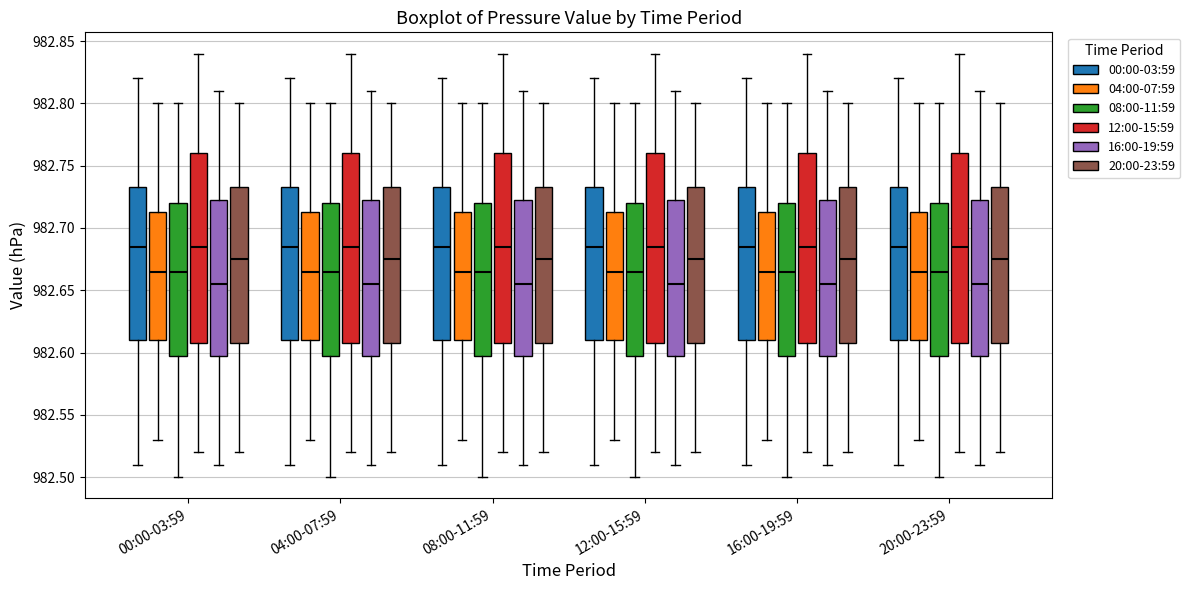

Reading left to right, transcribe this box plot: for each box, give where its median line is, the range the box spans, and where its two whiskers end, as read against the y-axis. The values are not printed on the chart, so give them approximately, as read against the axis.

00:00-03:59 (00:00-03:59): median 982.685, box 982.610 to 982.735, whiskers 982.510 to 982.820
00:00-03:59 (04:00-07:59): median 982.665, box 982.610 to 982.715, whiskers 982.530 to 982.800
00:00-03:59 (08:00-11:59): median 982.665, box 982.600 to 982.720, whiskers 982.500 to 982.800
00:00-03:59 (12:00-15:59): median 982.685, box 982.610 to 982.760, whiskers 982.520 to 982.840
00:00-03:59 (16:00-19:59): median 982.655, box 982.600 to 982.725, whiskers 982.510 to 982.810
00:00-03:59 (20:00-23:59): median 982.675, box 982.610 to 982.735, whiskers 982.520 to 982.800
04:00-07:59 (00:00-03:59): median 982.685, box 982.610 to 982.735, whiskers 982.510 to 982.820
04:00-07:59 (04:00-07:59): median 982.665, box 982.610 to 982.715, whiskers 982.530 to 982.800
04:00-07:59 (08:00-11:59): median 982.665, box 982.600 to 982.720, whiskers 982.500 to 982.800
04:00-07:59 (12:00-15:59): median 982.685, box 982.610 to 982.760, whiskers 982.520 to 982.840
04:00-07:59 (16:00-19:59): median 982.655, box 982.600 to 982.725, whiskers 982.510 to 982.810
04:00-07:59 (20:00-23:59): median 982.675, box 982.610 to 982.735, whiskers 982.520 to 982.800
08:00-11:59 (00:00-03:59): median 982.685, box 982.610 to 982.735, whiskers 982.510 to 982.820
08:00-11:59 (04:00-07:59): median 982.665, box 982.610 to 982.715, whiskers 982.530 to 982.800
08:00-11:59 (08:00-11:59): median 982.665, box 982.600 to 982.720, whiskers 982.500 to 982.800
08:00-11:59 (12:00-15:59): median 982.685, box 982.610 to 982.760, whiskers 982.520 to 982.840
08:00-11:59 (16:00-19:59): median 982.655, box 982.600 to 982.725, whiskers 982.510 to 982.810
08:00-11:59 (20:00-23:59): median 982.675, box 982.610 to 982.735, whiskers 982.520 to 982.800
12:00-15:59 (00:00-03:59): median 982.685, box 982.610 to 982.735, whiskers 982.510 to 982.820
12:00-15:59 (04:00-07:59): median 982.665, box 982.610 to 982.715, whiskers 982.530 to 982.800
12:00-15:59 (08:00-11:59): median 982.665, box 982.600 to 982.720, whiskers 982.500 to 982.800
12:00-15:59 (12:00-15:59): median 982.685, box 982.610 to 982.760, whiskers 982.520 to 982.840
12:00-15:59 (16:00-19:59): median 982.655, box 982.600 to 982.725, whiskers 982.510 to 982.810
12:00-15:59 (20:00-23:59): median 982.675, box 982.610 to 982.735, whiskers 982.520 to 982.800
16:00-19:59 (00:00-03:59): median 982.685, box 982.610 to 982.735, whiskers 982.510 to 982.820
16:00-19:59 (04:00-07:59): median 982.665, box 982.610 to 982.715, whiskers 982.530 to 982.800
16:00-19:59 (08:00-11:59): median 982.665, box 982.600 to 982.720, whiskers 982.500 to 982.800
16:00-19:59 (12:00-15:59): median 982.685, box 982.610 to 982.760, whiskers 982.520 to 982.840
16:00-19:59 (16:00-19:59): median 982.655, box 982.600 to 982.725, whiskers 982.510 to 982.810
16:00-19:59 (20:00-23:59): median 982.675, box 982.610 to 982.735, whiskers 982.520 to 982.800
20:00-23:59 (00:00-03:59): median 982.685, box 982.610 to 982.735, whiskers 982.510 to 982.820
20:00-23:59 (04:00-07:59): median 982.665, box 982.610 to 982.715, whiskers 982.530 to 982.800
20:00-23:59 (08:00-11:59): median 982.665, box 982.600 to 982.720, whiskers 982.500 to 982.800
20:00-23:59 (12:00-15:59): median 982.685, box 982.610 to 982.760, whiskers 982.520 to 982.840
20:00-23:59 (16:00-19:59): median 982.655, box 982.600 to 982.725, whiskers 982.510 to 982.810
20:00-23:59 (20:00-23:59): median 982.675, box 982.610 to 982.735, whiskers 982.520 to 982.800